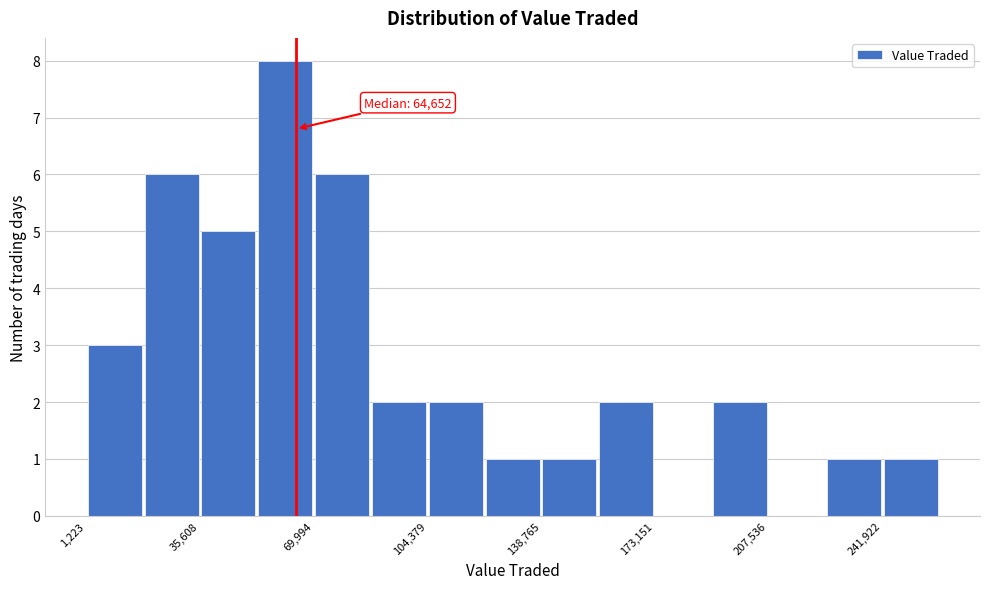

Read against the x-axis, roughly where is the centre of the tallest bar?

60000